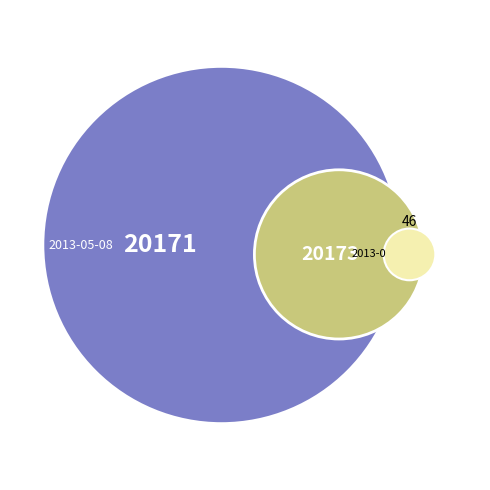

To the nearest percent, what portion does 2013-05-08 02:32:35 UTC represent?

50%